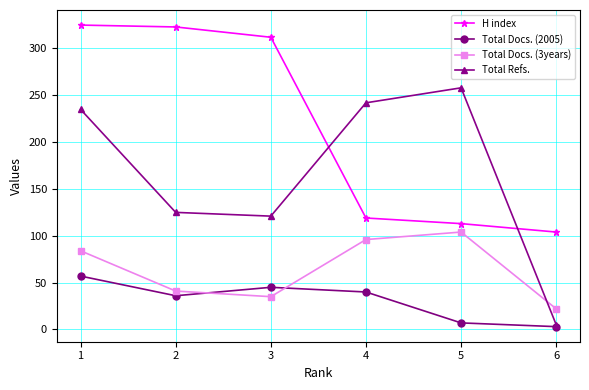

What are all the series names shown in the legend?

H index, Total Docs. (2005), Total Docs. (3years), Total Refs.